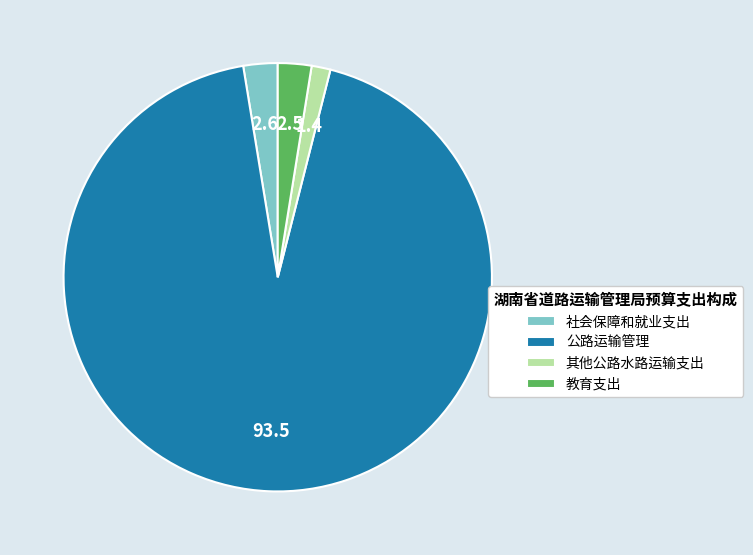

Approximately how many times larger is the value at 教育支出 compared to 其他公路水路运输支出?

1.8